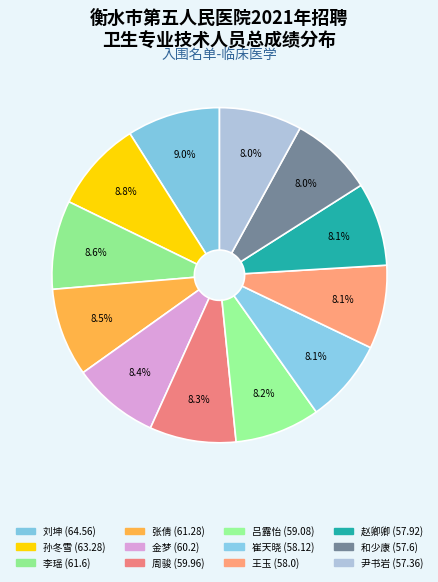

How many segments does this pie chart have?

12